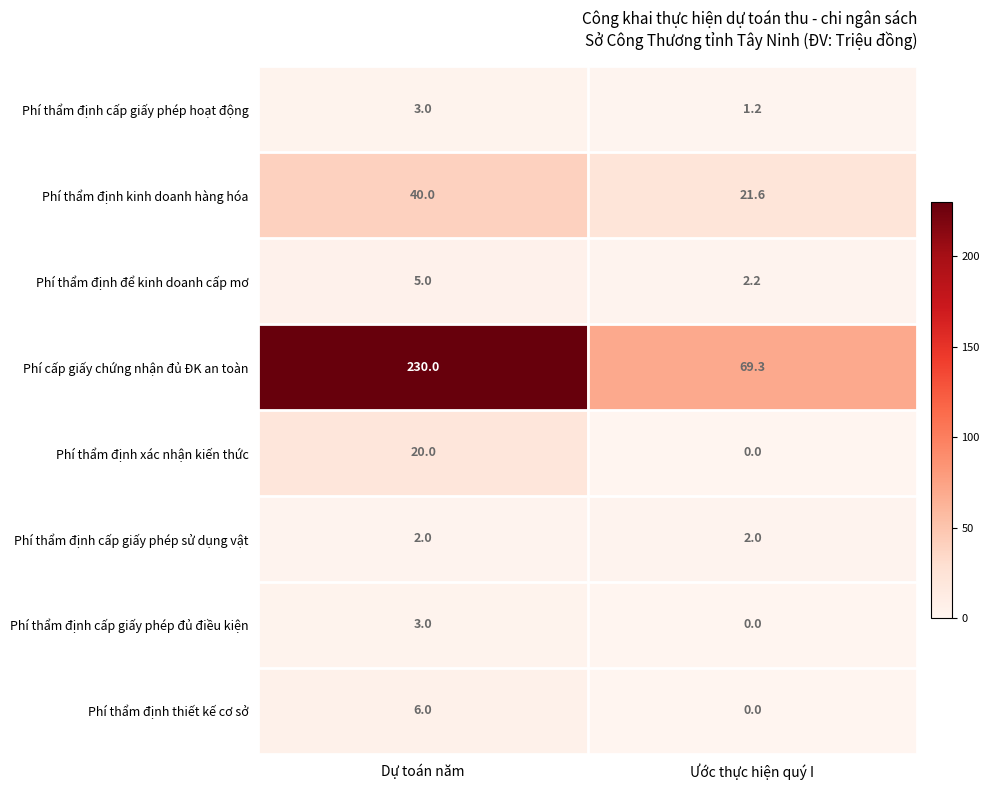

What is the difference between the Phí thẩm định thiết kế cơ sở values at Dự toán năm and Ước thực hiện quý I?

6.0